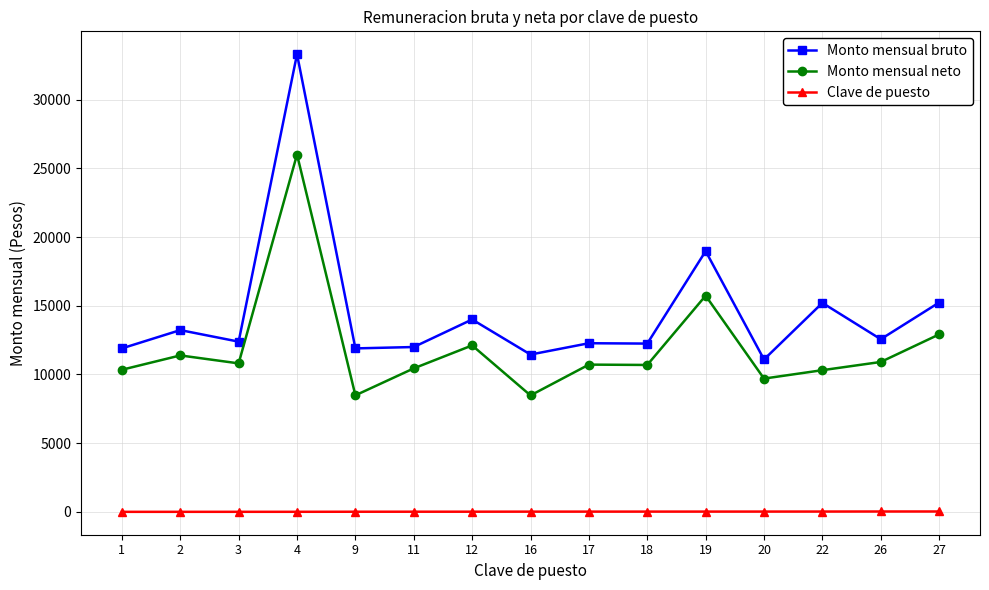

The value of Monto mensual bruto at 17 is 12271.5. True or false?

True